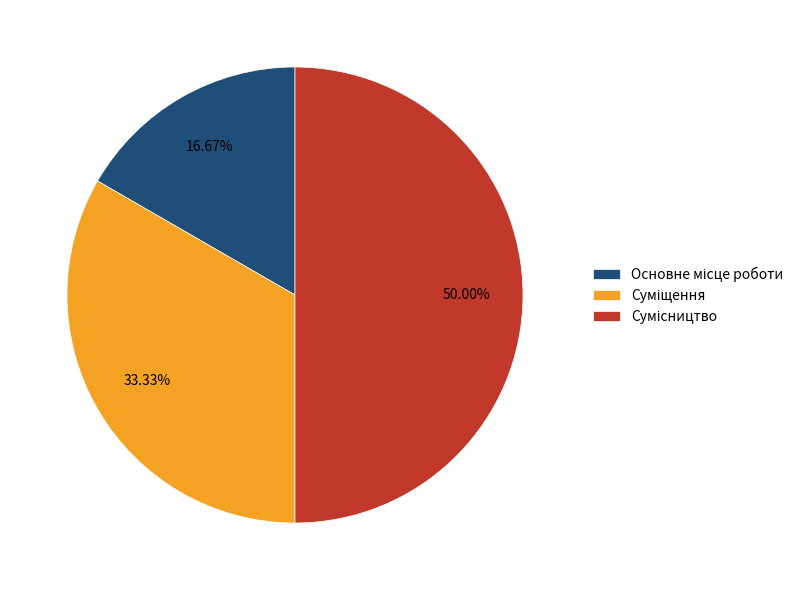

What percentage is NOT represented by Суміщення?

66.7%